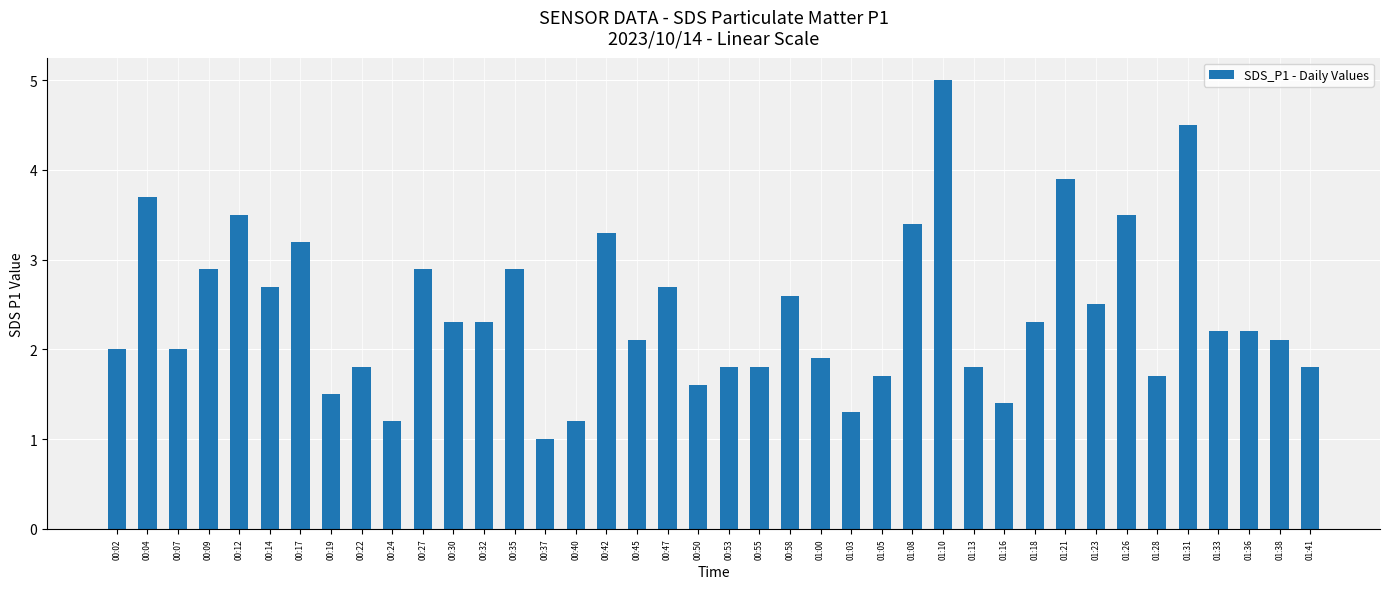

Reading left to right, transcribe all the data shown in this chart.

2.0	3.7	2.0	2.9	3.5	2.7	3.2	1.5	1.8	1.2	2.9	2.3	2.3	2.9	1.0	1.2	3.3	2.1	2.7	1.6	1.8	1.8	2.6	1.9	1.3	1.7	3.4	5.0	1.8	1.4	2.3	3.9	2.5	3.5	1.7	4.5	2.2	2.2	2.1	1.8